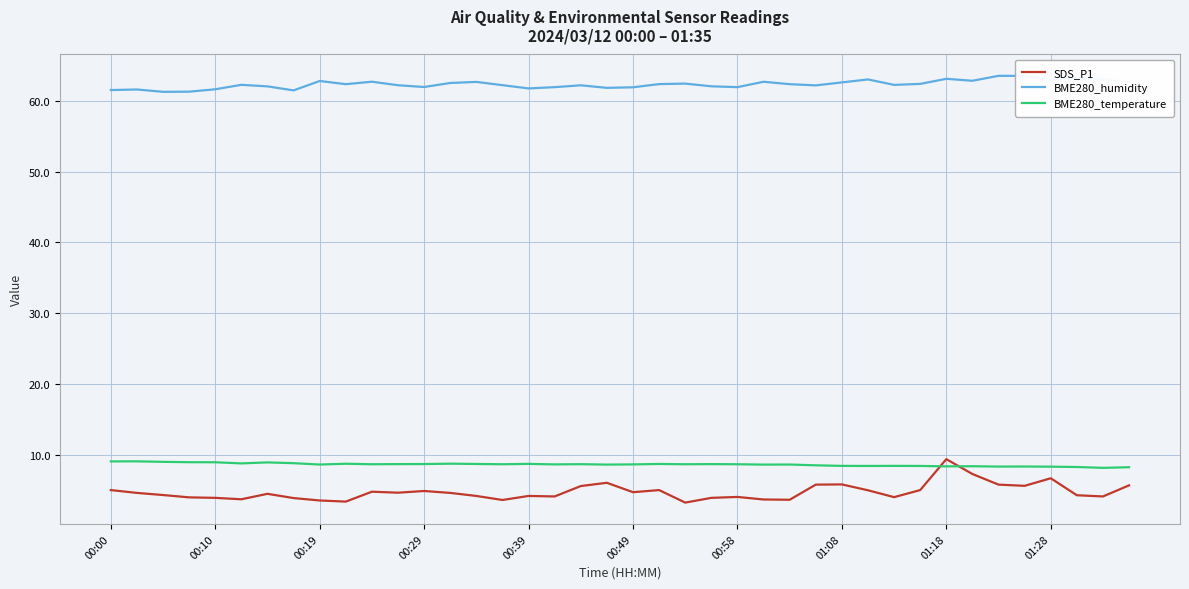

Which series has the largest range (max minus min)?

SDS_P1